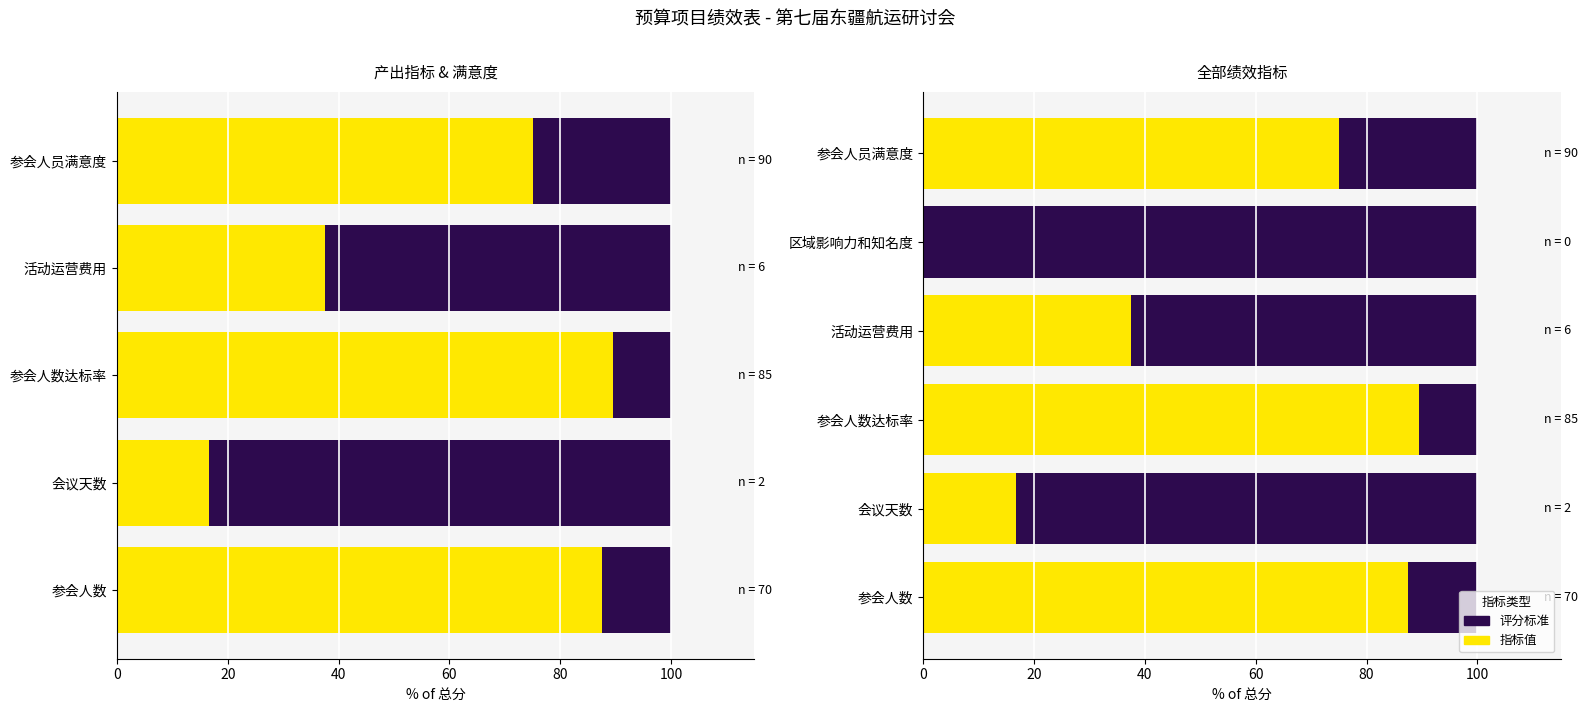

True or false: 评分标准 has a value of 10.5 at 参会人数达标率.

True